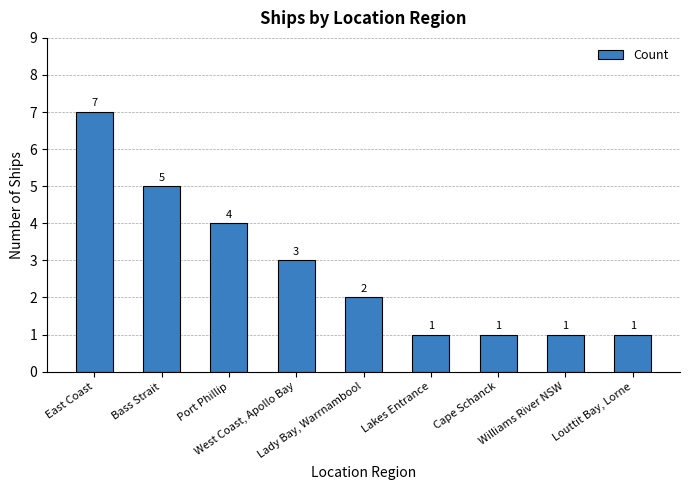

Reading left to right, extract all data points from this chart.

7	5	4	3	2	1	1	1	1